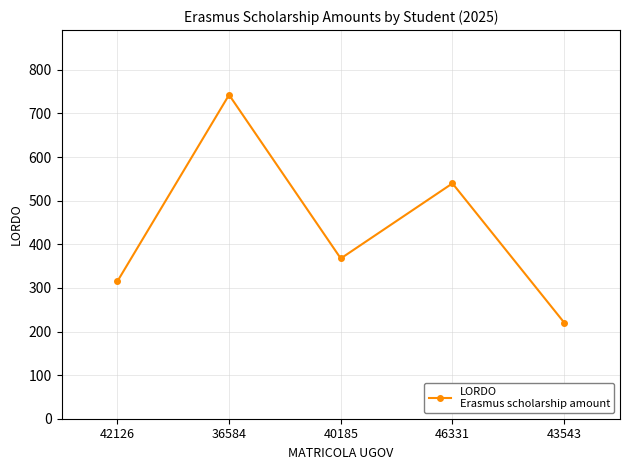

How many interior local valleys (lower than both neighbors) does the data have?

1